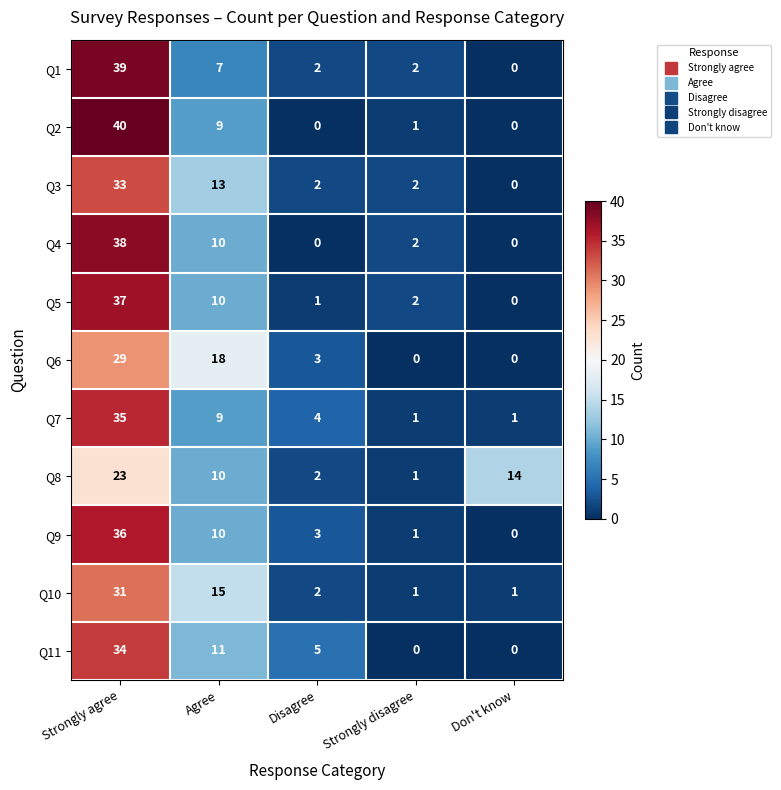

What is the difference between the maximum and minimum values in the Q9 series?

36